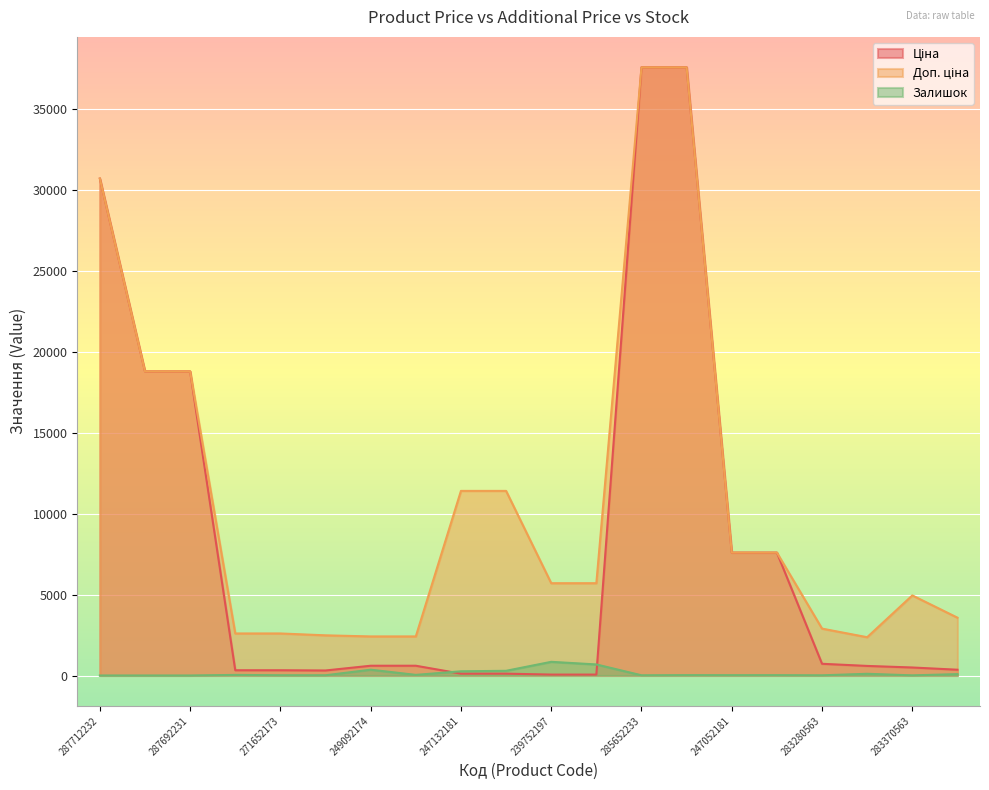

What is the maximum value shown in the chart?

37593.6